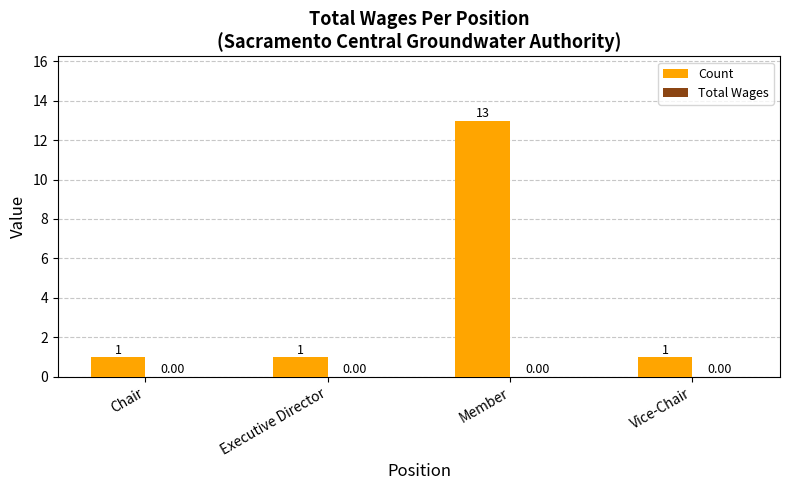

Which category has the highest value across all series?

Member